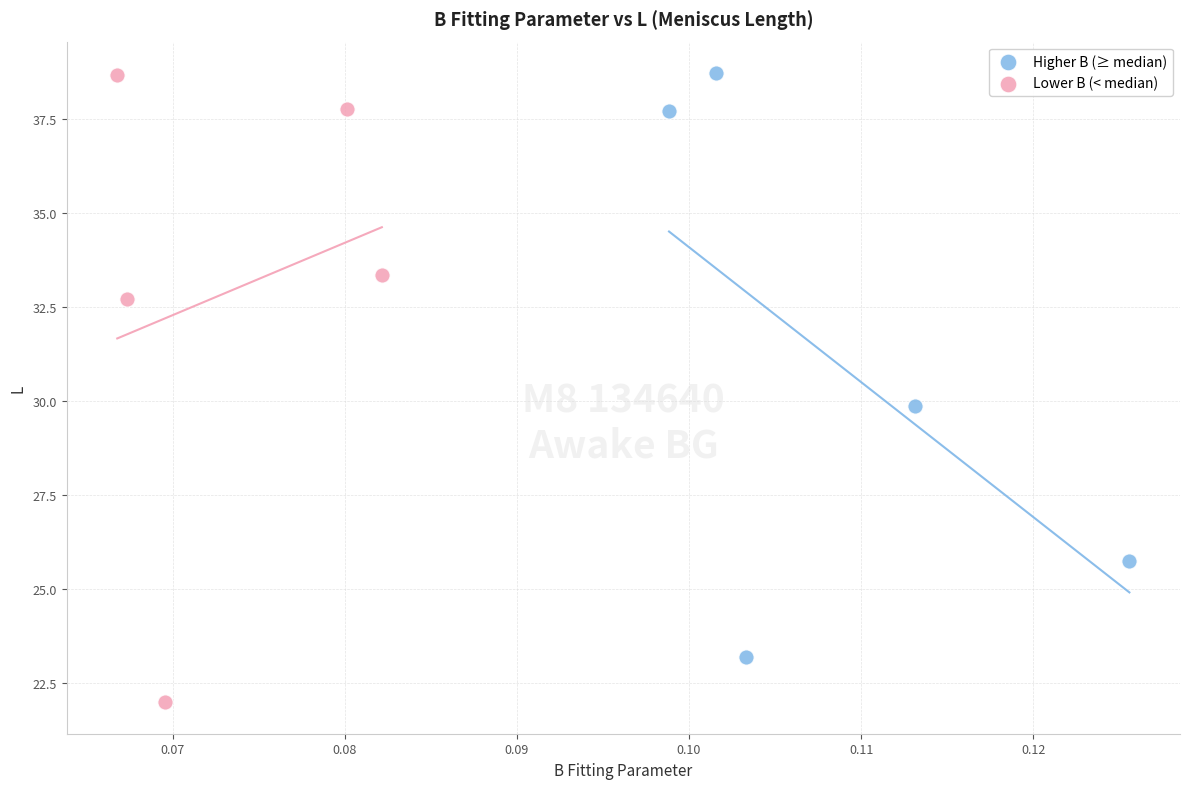

What are all the series names shown in the legend?

Higher B (≥ median), Lower B (< median)